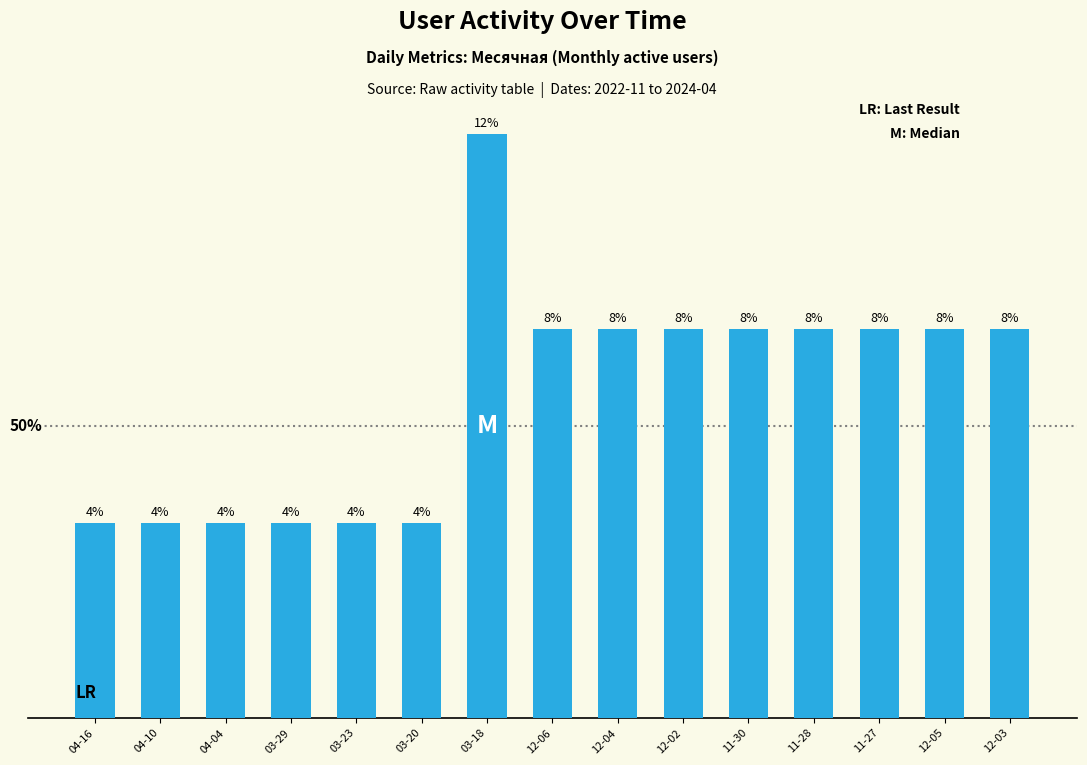

Does the chart contain any negative values?

No